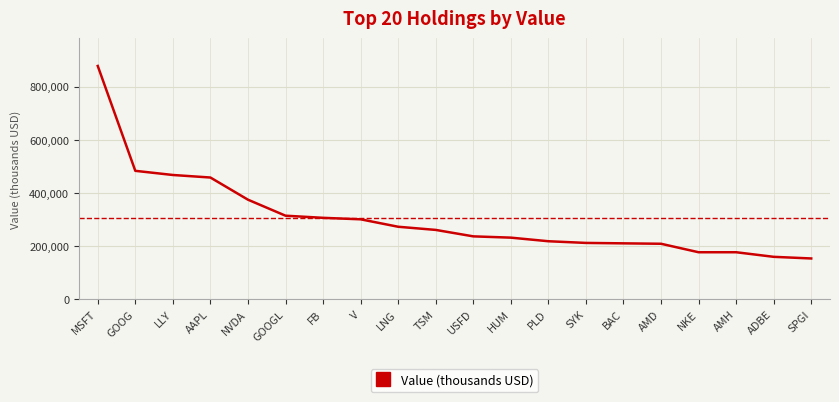

True or false: the data shows 158910 at ADBE.

True